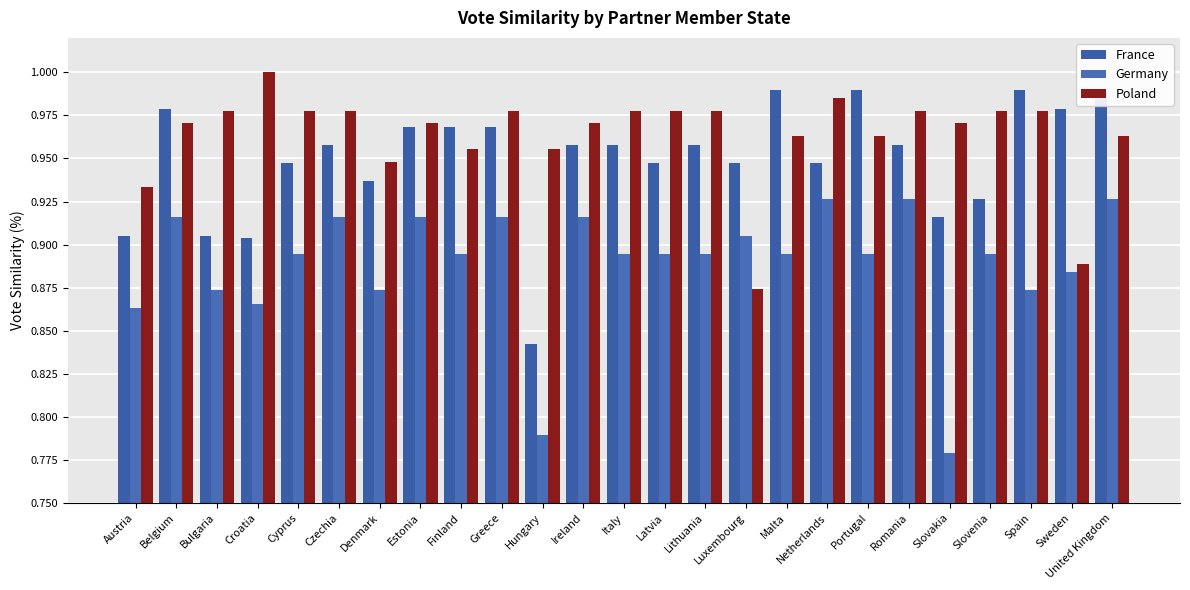

Are the bars grouped side by side (vs. stacked)?

Yes